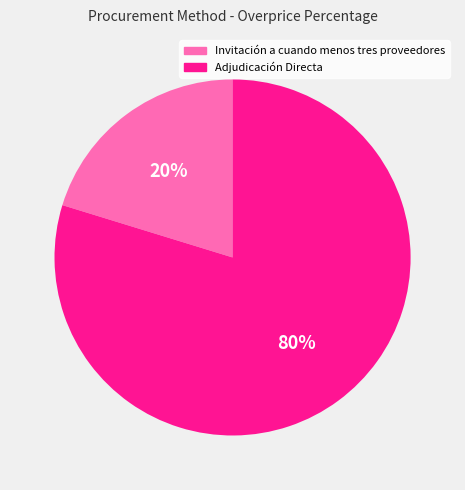

How many segments does this pie chart have?

2